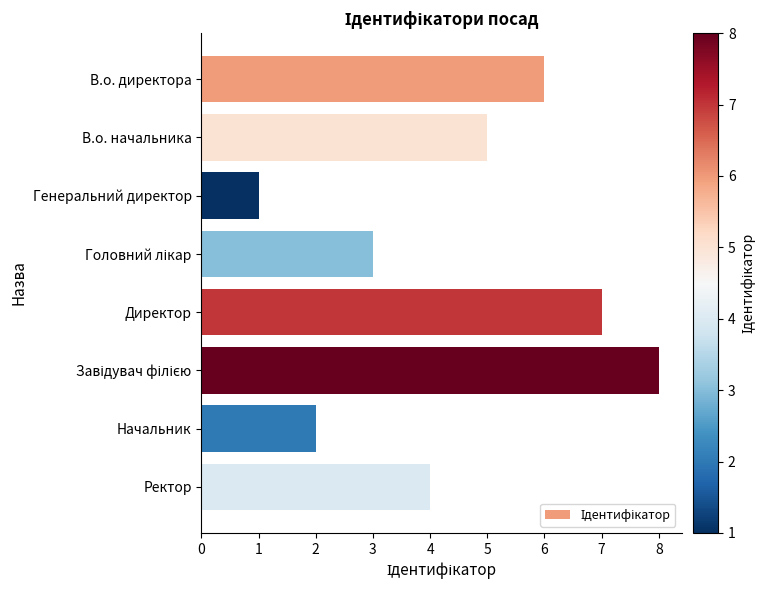

What is the difference between the maximum and minimum values?

7